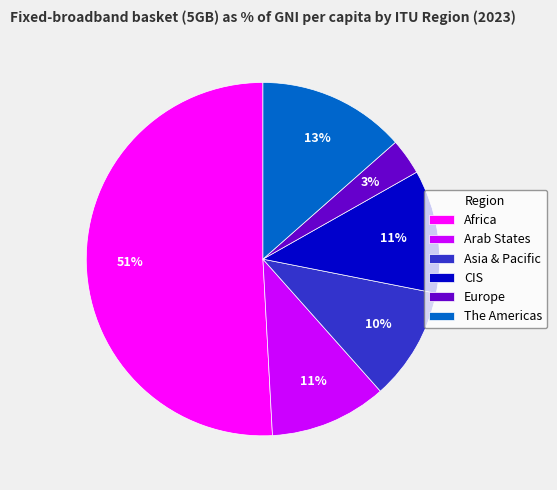

To the nearest percent, what percentage of the pie is The Americas?

13%